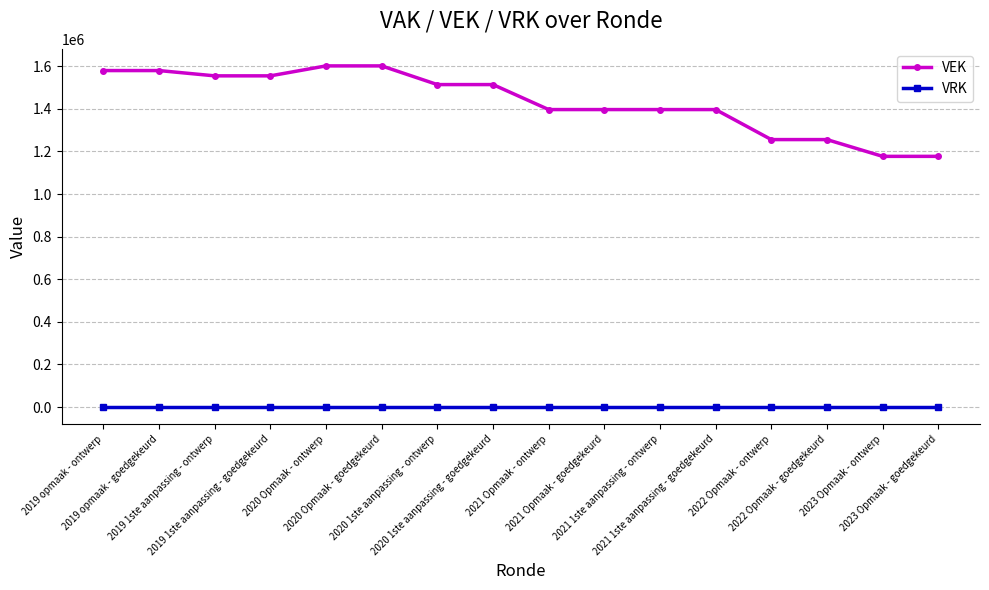

True or false: VEK has a value of 592779 at 2023 Opmaak - ontwerp.

False